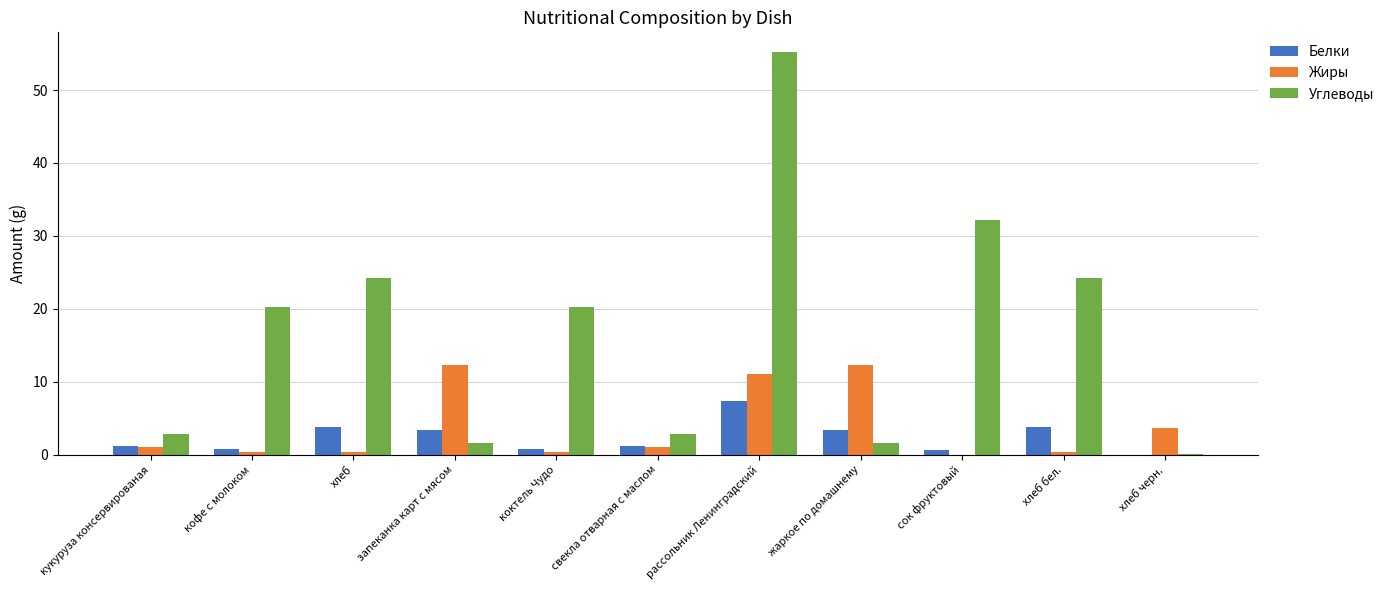

What are all the series names shown in the legend?

Белки, Жиры, Углеводы